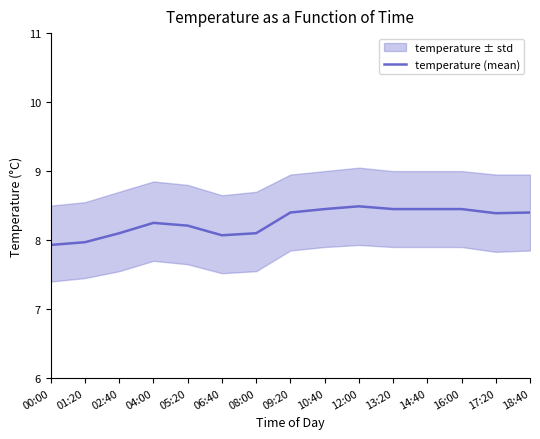

How many values are below 8?

2